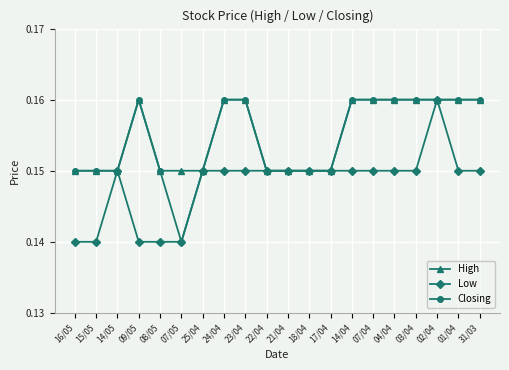

What is the label of the 20th point from the right?

16/05